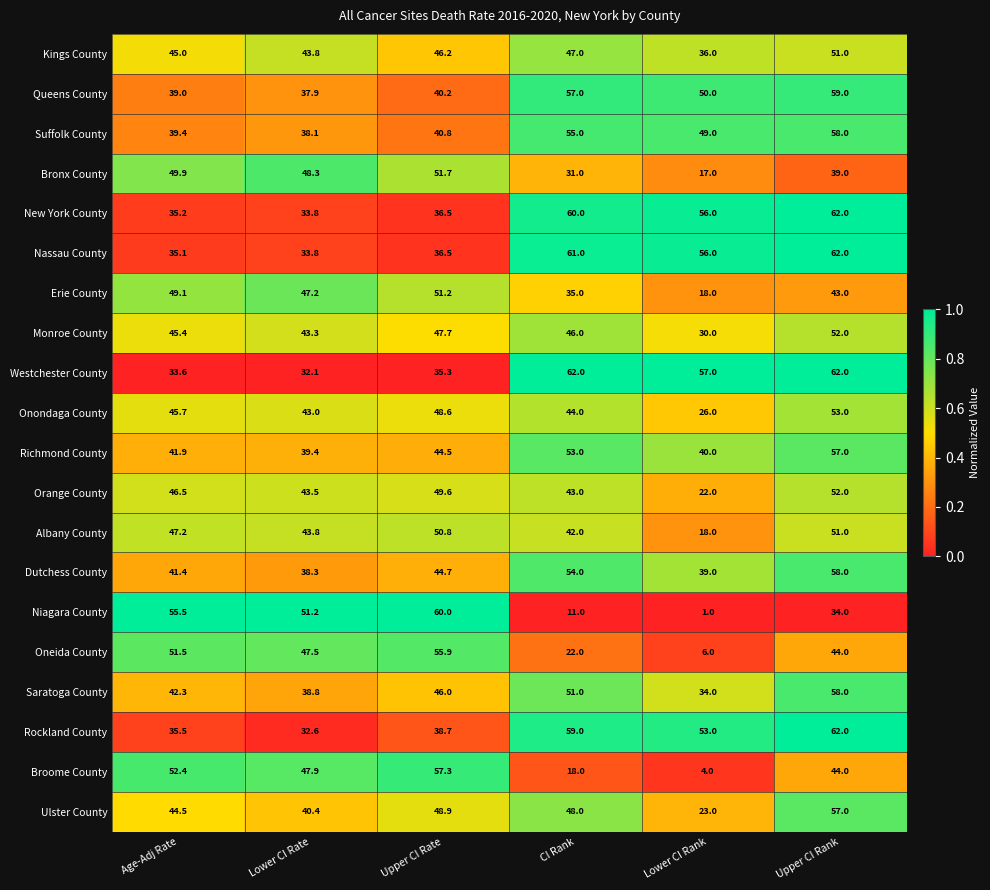

At which category is the sum across all series the highest?

Upper CI Rank